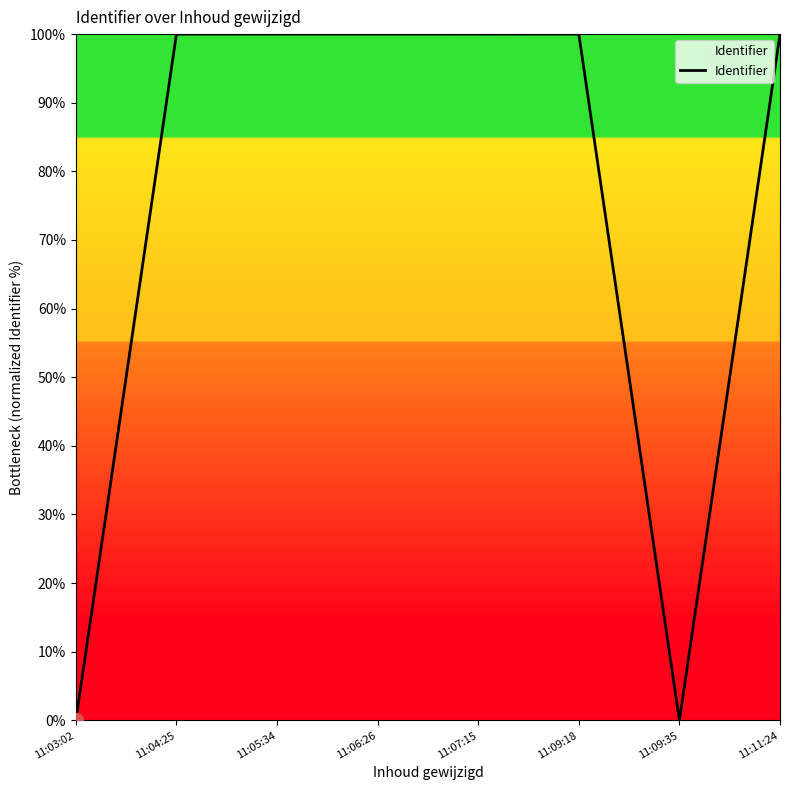

Which has a higher value, 11:03:02 or 11:05:34?

11:05:34